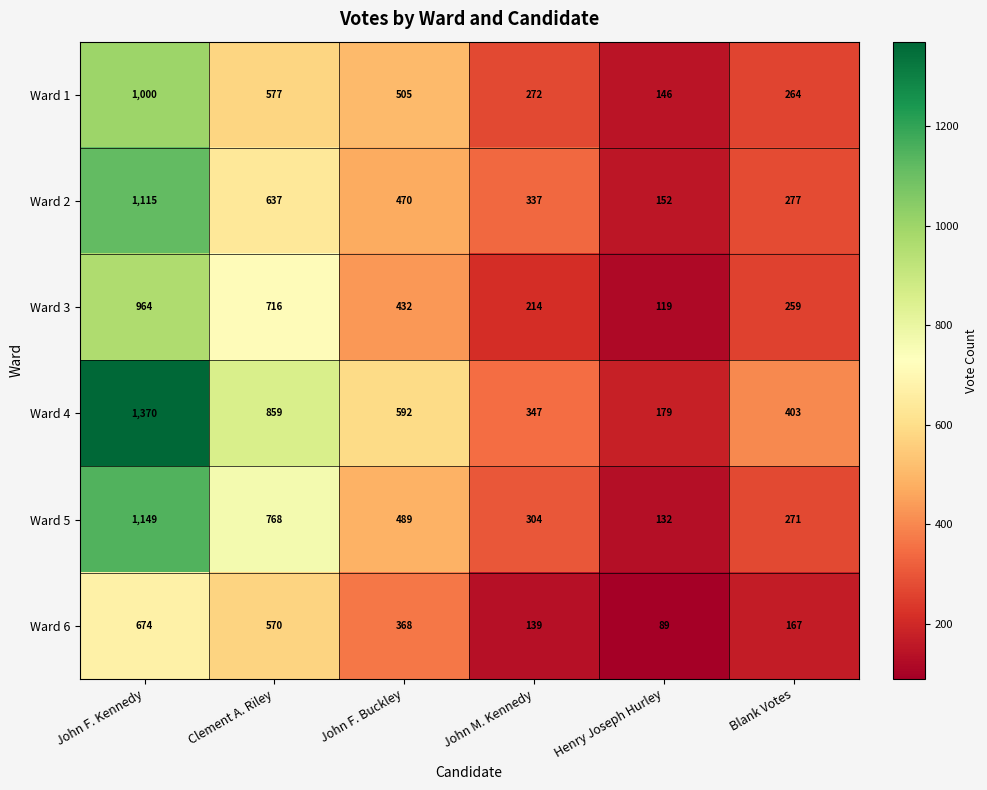

Is it true that Ward 2 equals 277 at Blank Votes?

True